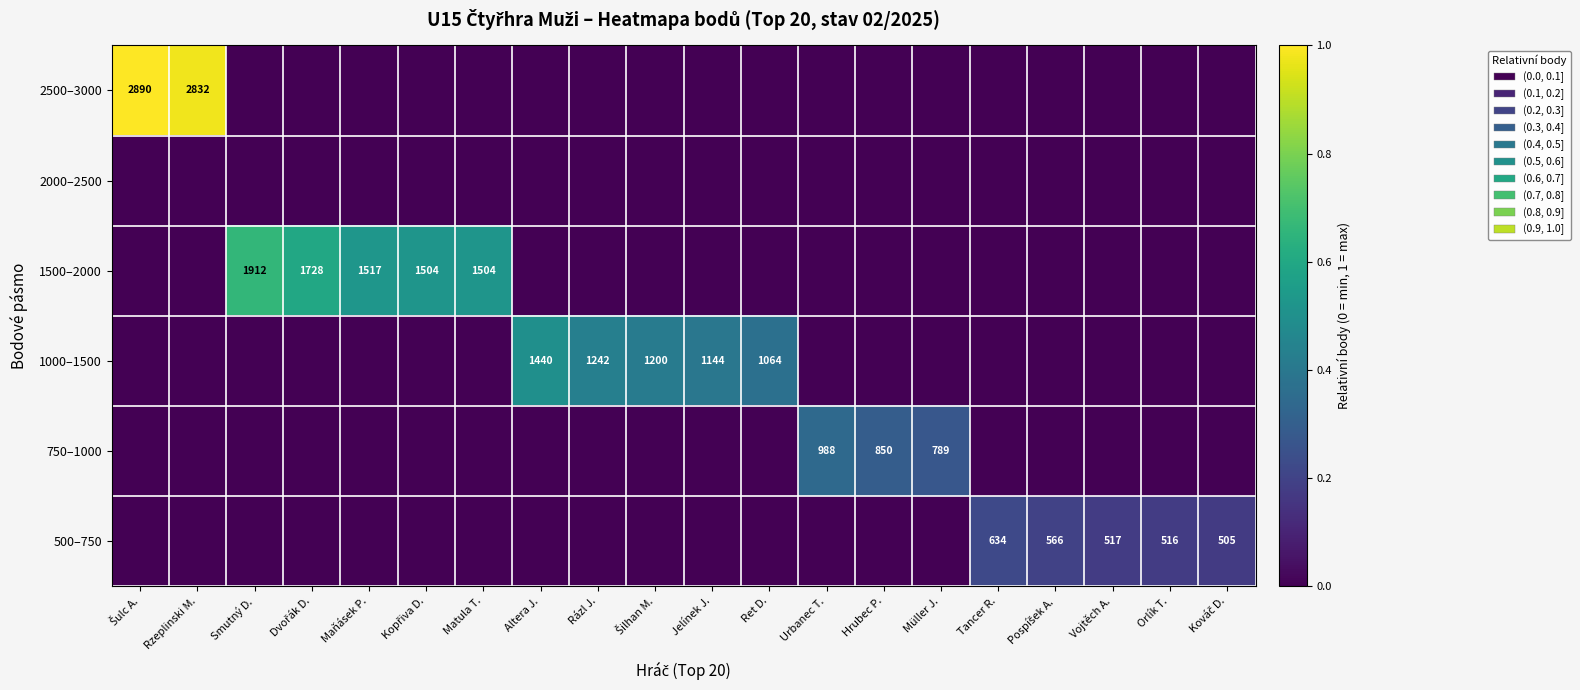

The value of 1500–2000 at Maňásek P. is 1517. True or false?

True